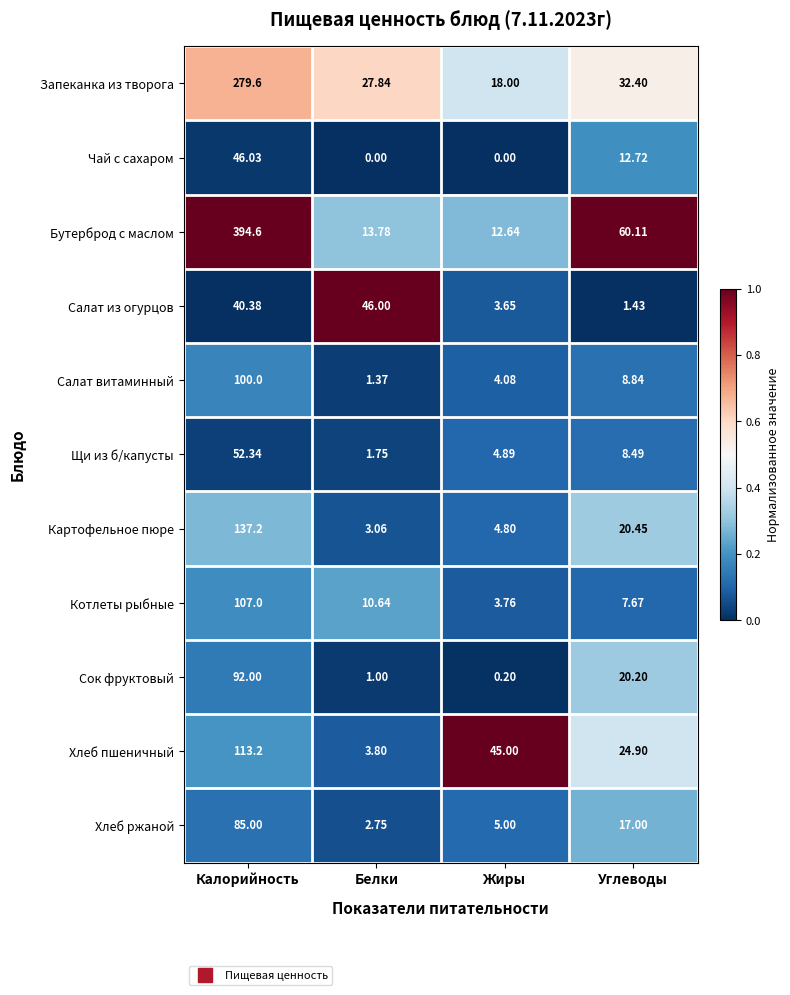

Where is Щи из б/капусты nearest to the value 27?

Углеводы